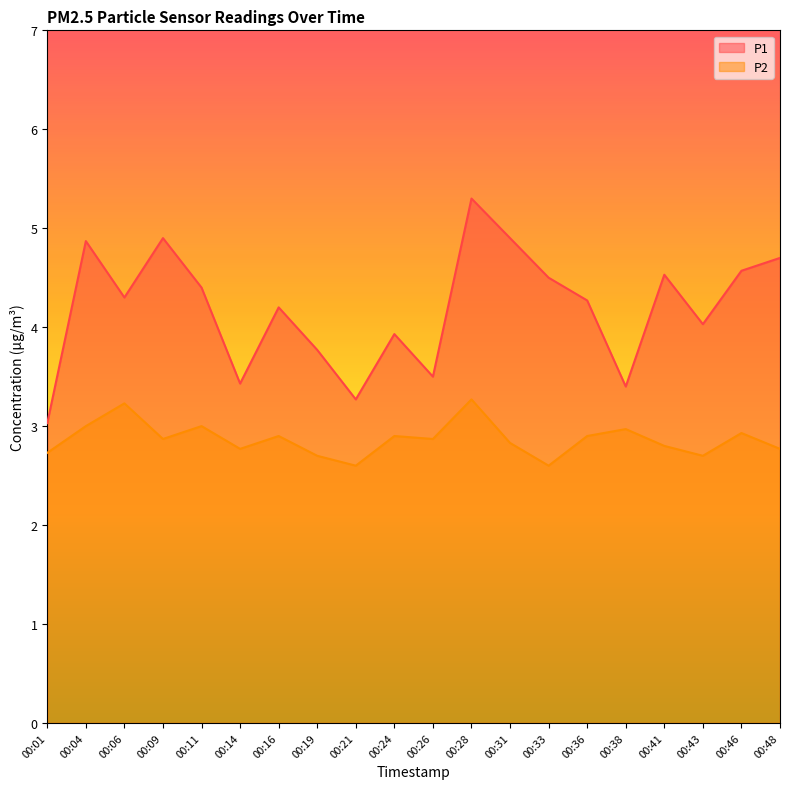

Where is the first local minimum for P1?

00:06